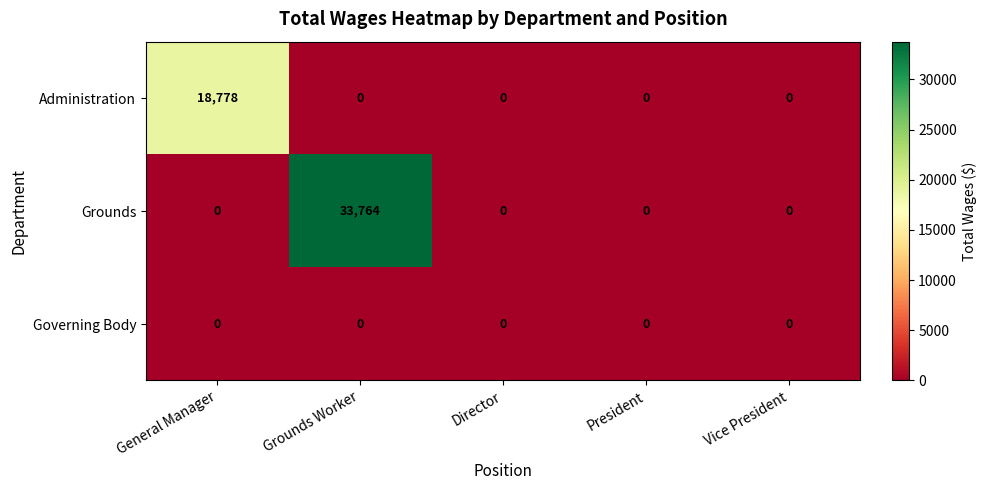

What is the greatest value displayed?

33764